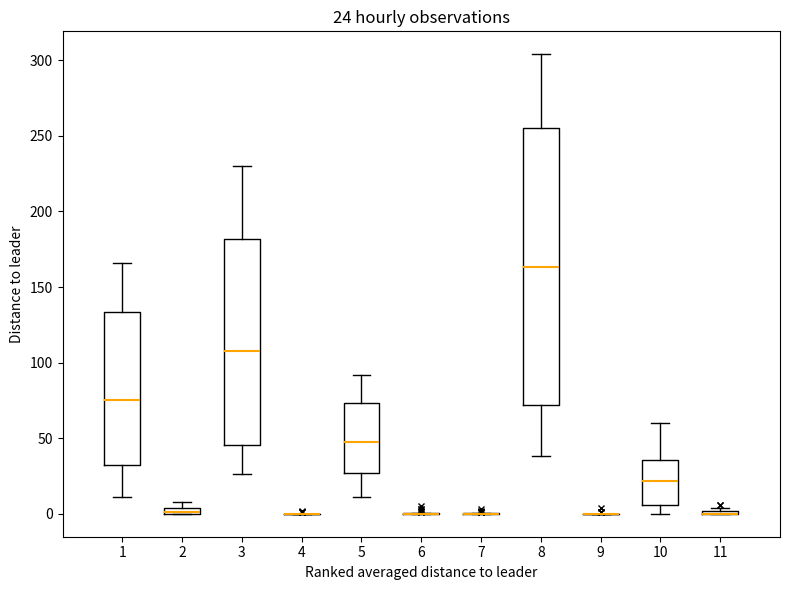

Which box is the tallest, from its lower edge to its upper edge?

8